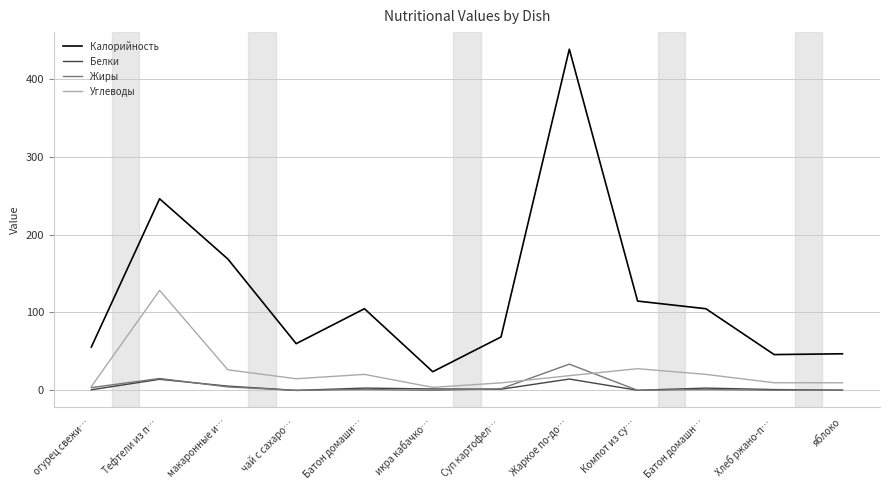

Reading left to right, extract all data points from this chart.

Калорийность: огурец свежи…=55.7	Тефтели из п…=245.8	макаронные и…=168.5	чай с сахаро…=60.0	Батон домашн…=104.8	икра кабачко…=24.0	Суп картофел…=68.6	Жаркое по-до…=437.7	Компот из су…=114.6	Батон домашн…=104.8	Хлеб ржано-п…=46.0	яблоко=47.0
Белки: огурец свежи…=0.8	Тефтели из п…=14.3	макаронные и…=5.5	чай с сахаро…=0.1	Батон домашн…=3.0	икра кабачко…=1.9	Суп картофел…=1.6	Жаркое по-до…=14.6	Компот из су…=0.2	Батон домашн…=3.0	Хлеб ржано-п…=1.1	яблоко=0.4
Жиры: огурец свежи…=3.6	Тефтели из п…=15.3	макаронные и…=4.5	чай с сахаро…=0.0	Батон домашн…=1.2	икра кабачко…=0.1	Суп картофел…=2.2	Жаркое по-до…=33.7	Компот из су…=0.2	Батон домашн…=1.2	Хлеб ржано-п…=0.2	яблоко=0.4
Углеводы: огурец свежи…=5.0	Тефтели из п…=128.4	макаронные и…=26.4	чай с сахаро…=15.0	Батон домашн…=20.6	икра кабачко…=4.0	Суп картофел…=9.7	Жаркое по-до…=18.9	Компот из су…=27.9	Батон домашн…=20.6	Хлеб ржано-п…=9.9	яблоко=9.8